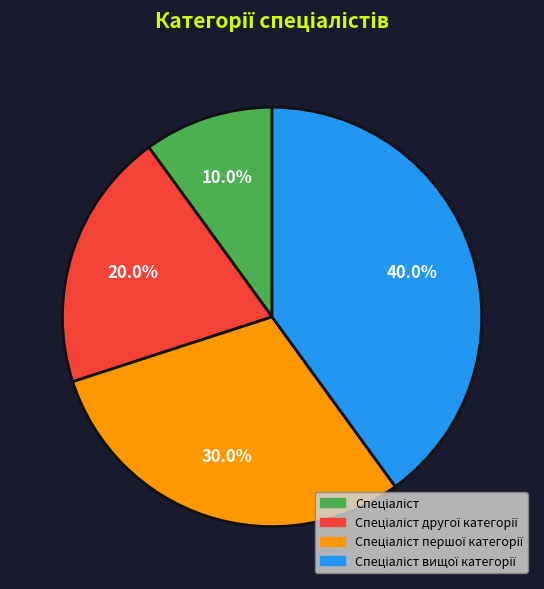

Is there any slice that represents more than half of the pie?

No